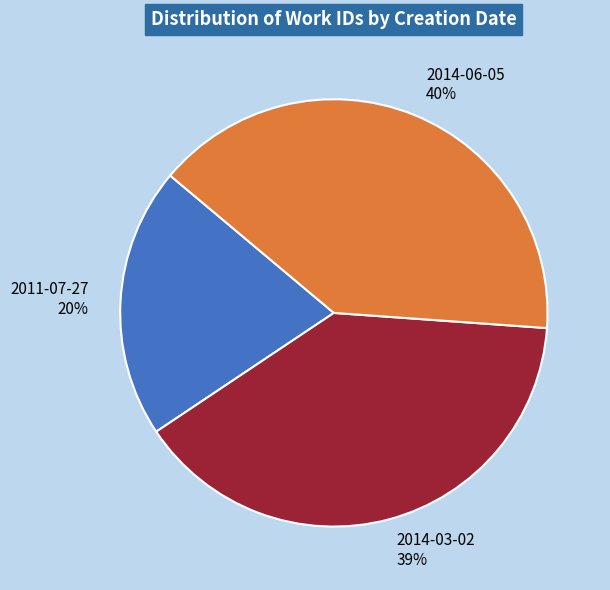

Do 2014-06-05 and 2011-07-27 together represent more than half of the pie?

Yes